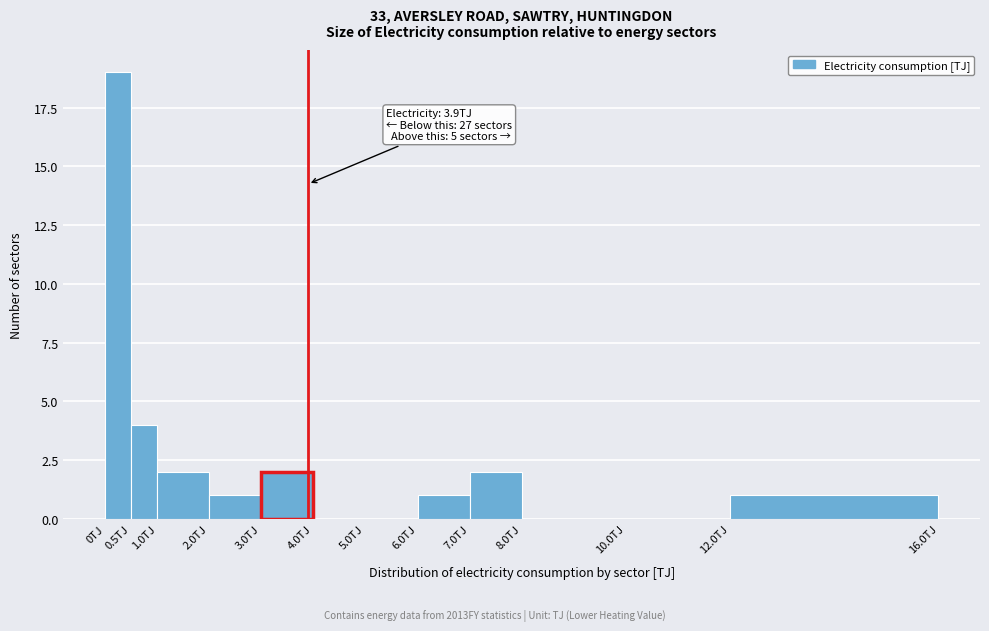

Which range on the x-axis has the tallest bar?

0.0 to 0.5